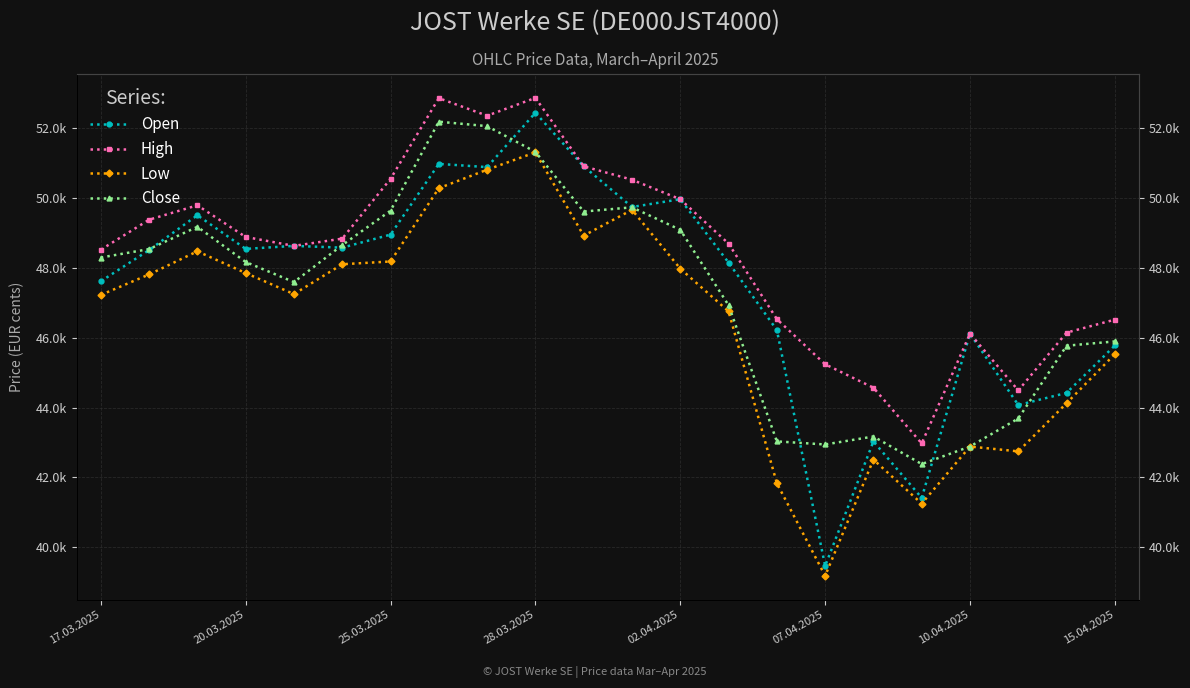

Which series has the widest spread of values?

Open